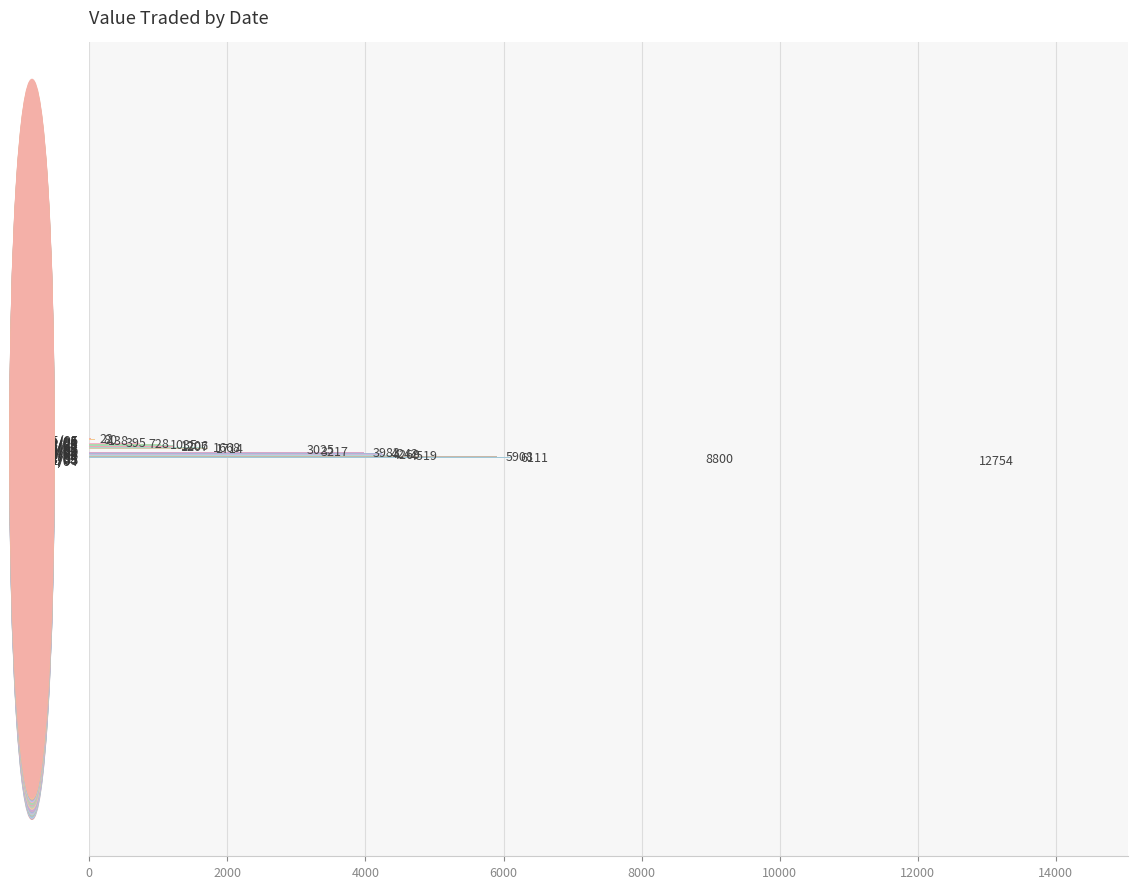

What is the sum of all values?

65021